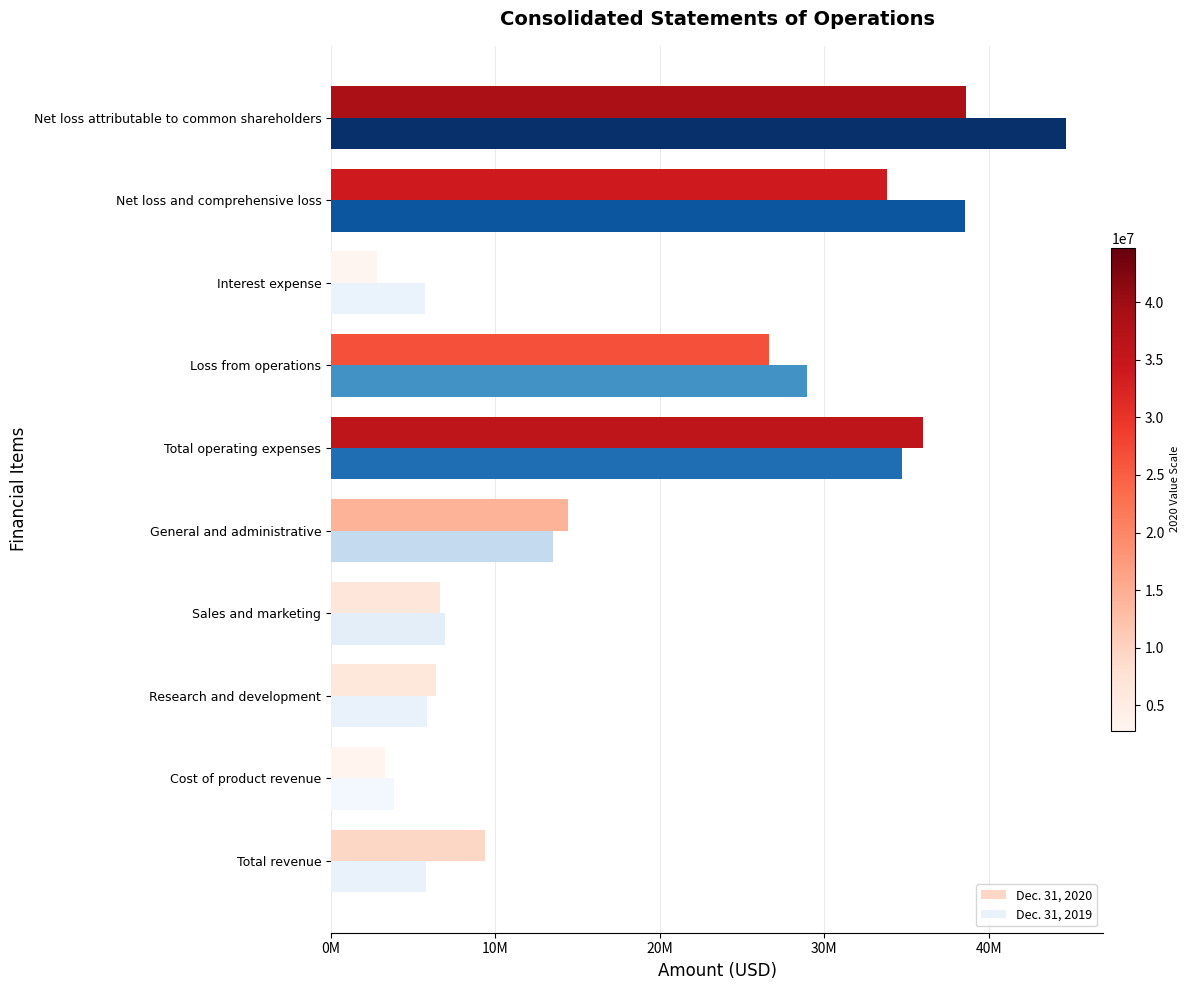

Reading left to right, what are all the values shown in this chart?

Dec. 31, 2020: 9385000	3280000	6413000	6609000	14387000	36032000	26647000	2792000	33809000	38648000
Dec. 31, 2019: 5775000	3816000	5820000	6936000	13502000	34723000	28948000	5731000	38539000	44726000